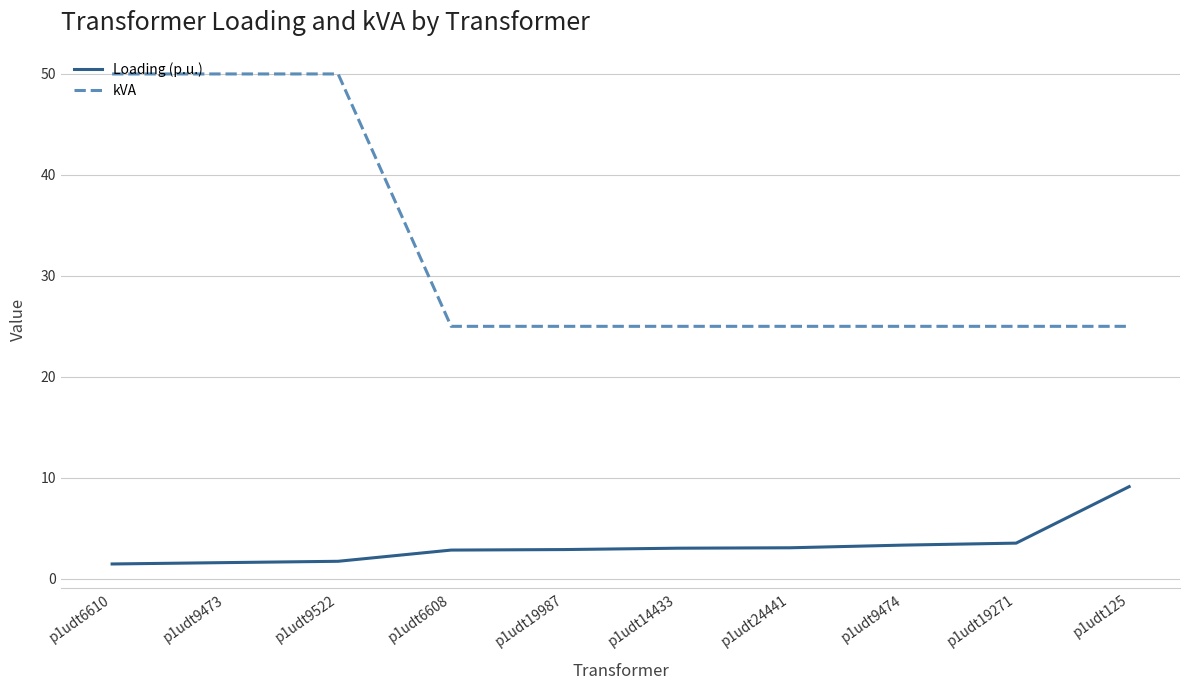

At how many categories does at least one series exceed 40?

3